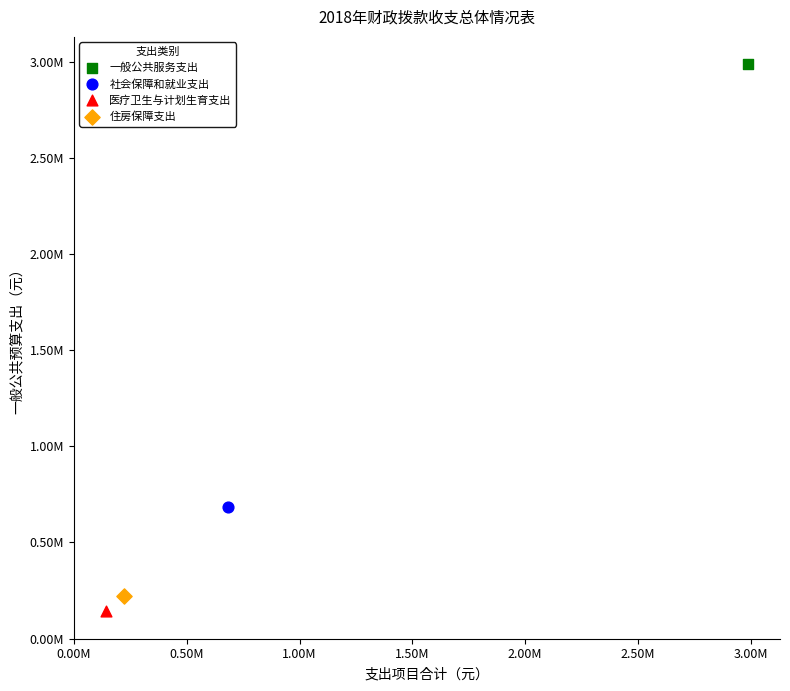

Which series reaches the maximum Y coordinate?

一般公共服务支出